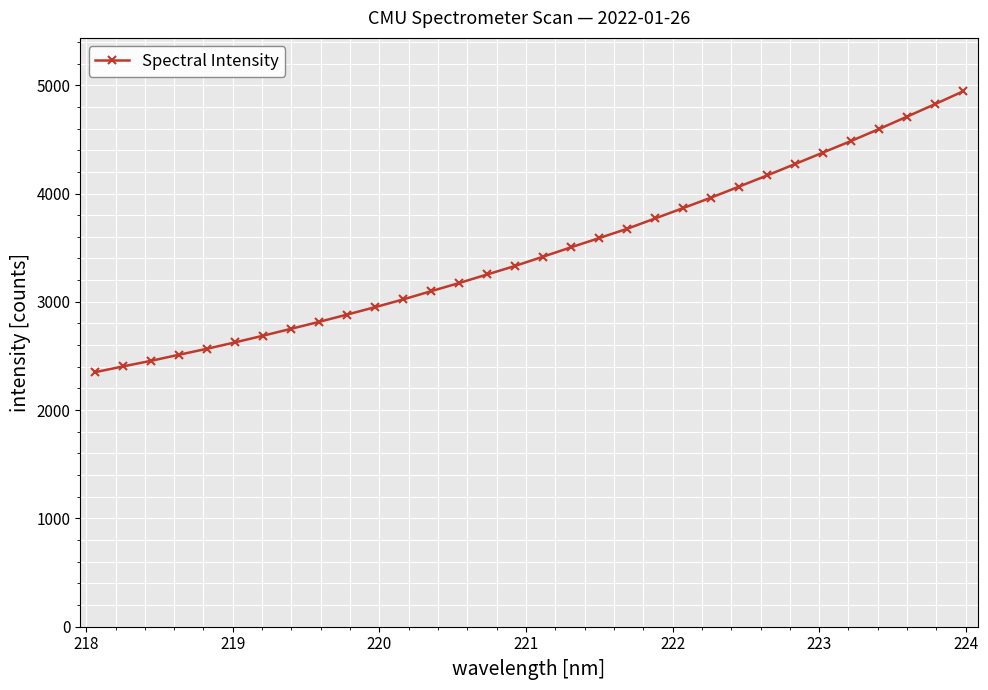

What is the difference between the second highest and second lowest values?

2421.3